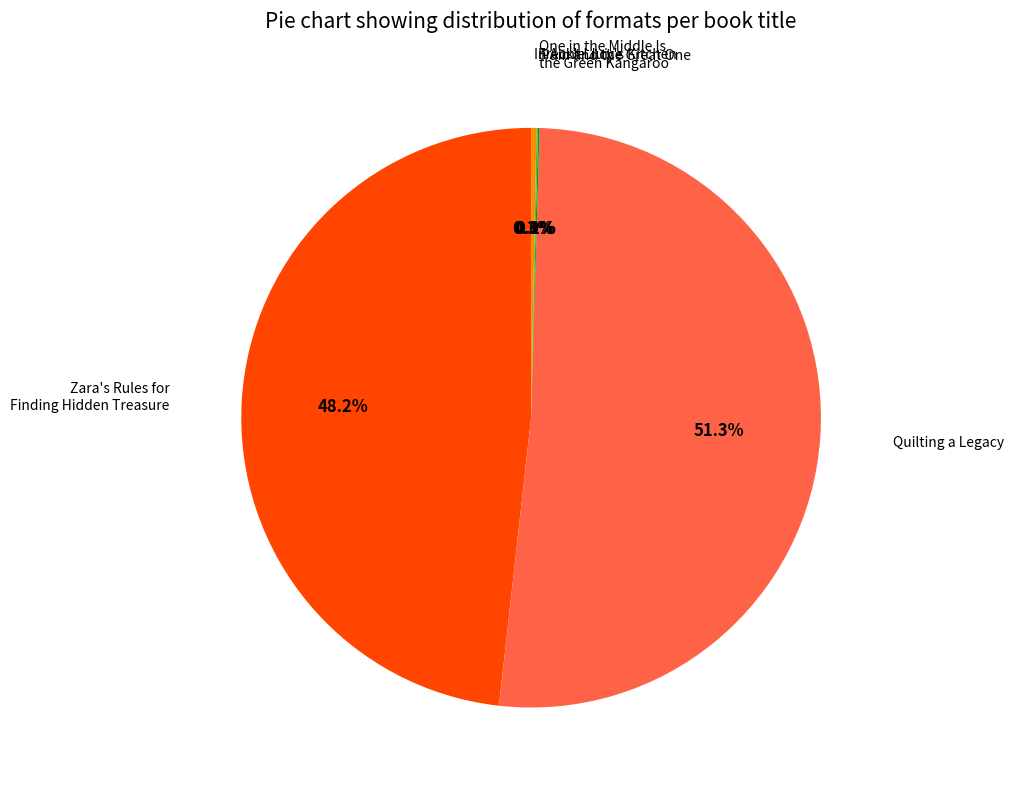

What is the largest slice in the pie chart?

Quilting a Legacy